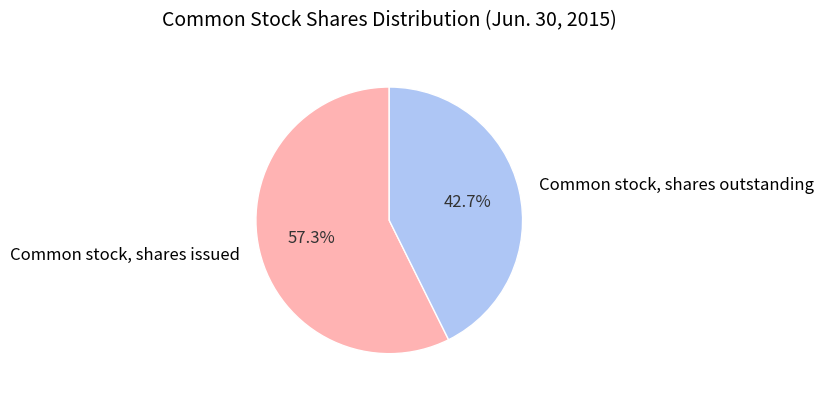

What is the ratio of the value at Common stock, shares outstanding to the value at Common stock, shares issued?

0.7